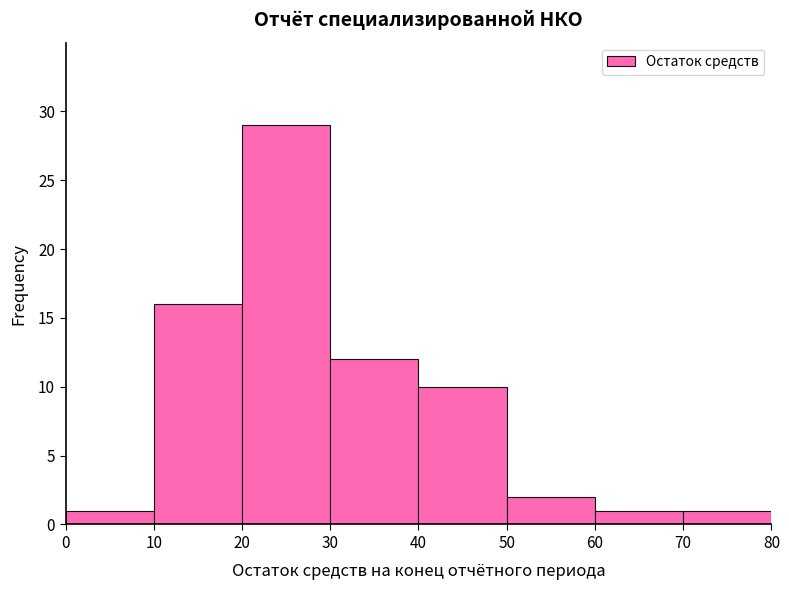

Which range on the x-axis has the tallest bar?

20 to 30